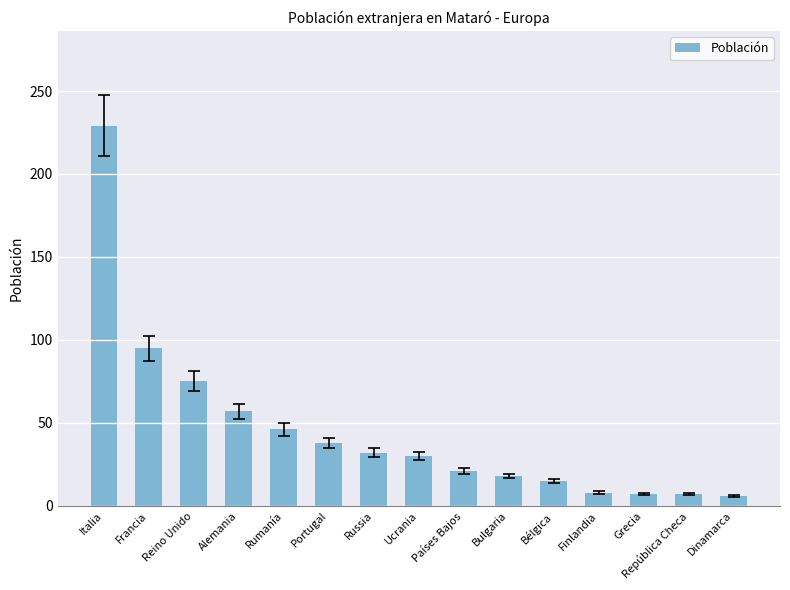

What is the value of the 14th bar from the left?

7